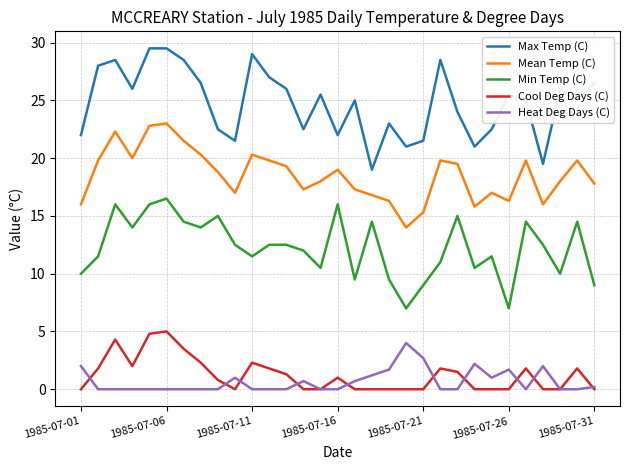

Is this an area chart (filled region under the line)?

No